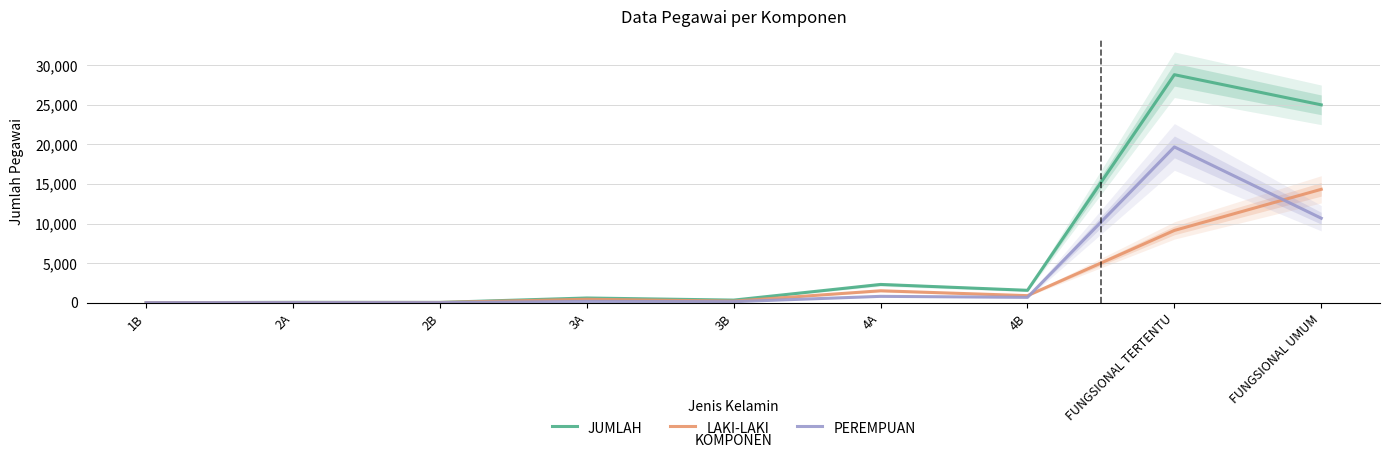

How many data points in LAKI-LAKI are less than 431?

4